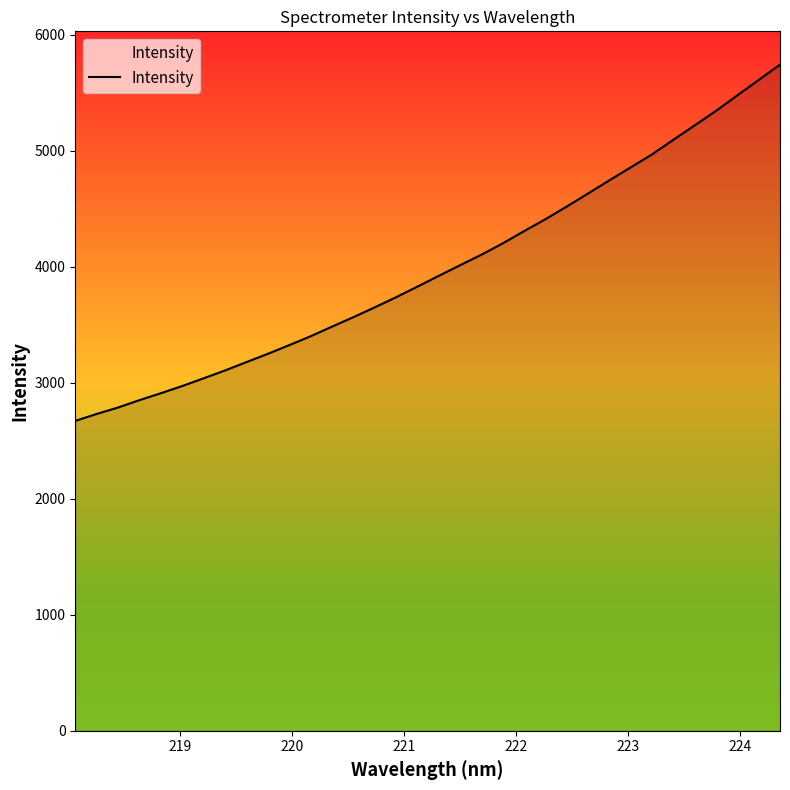

What is the minimum value shown in the chart?

2671.9